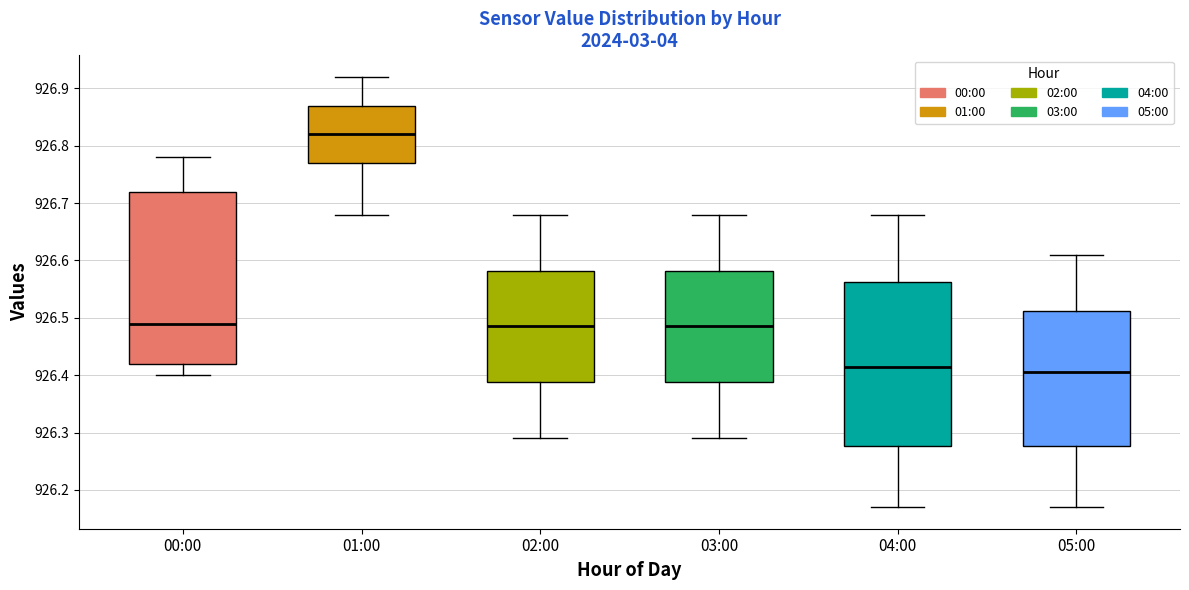

Comparing the boxes themselves (not the whiskers), which one is the tallest?

00:00